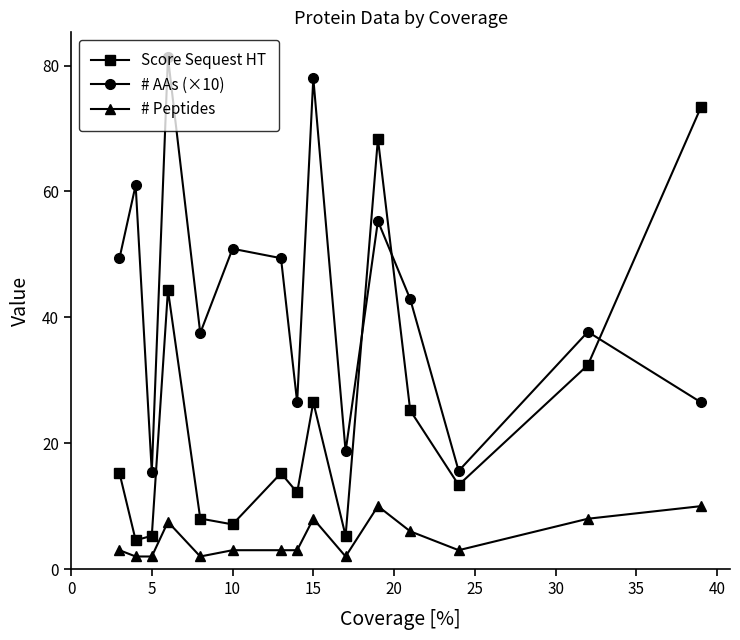

What is the minimum value shown in the chart?

2.0